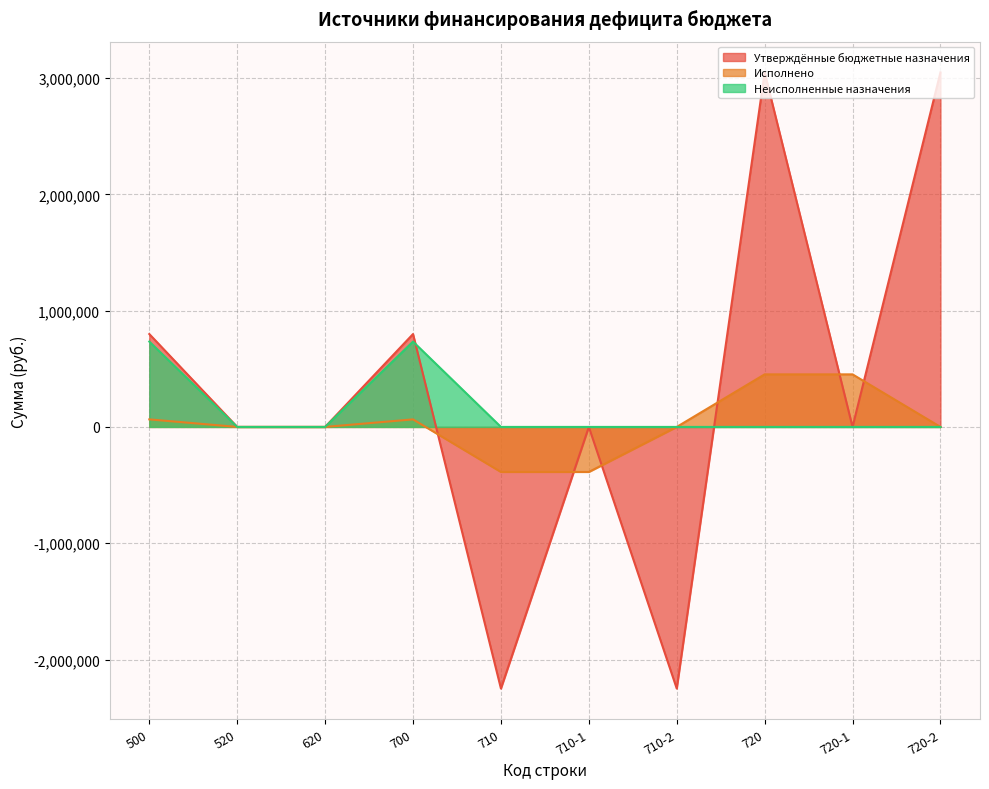

What is the spread (max minus min) of values at 710-1?

387104.1